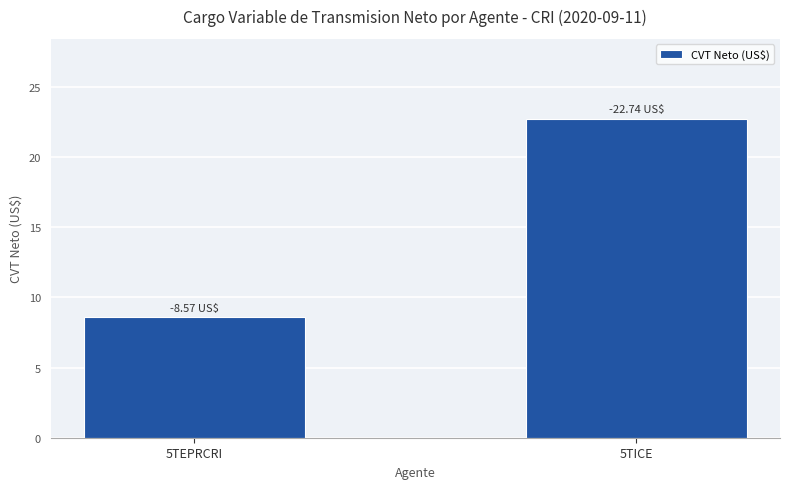

Reading left to right, transcribe all the data shown in this chart.

8.6	22.7